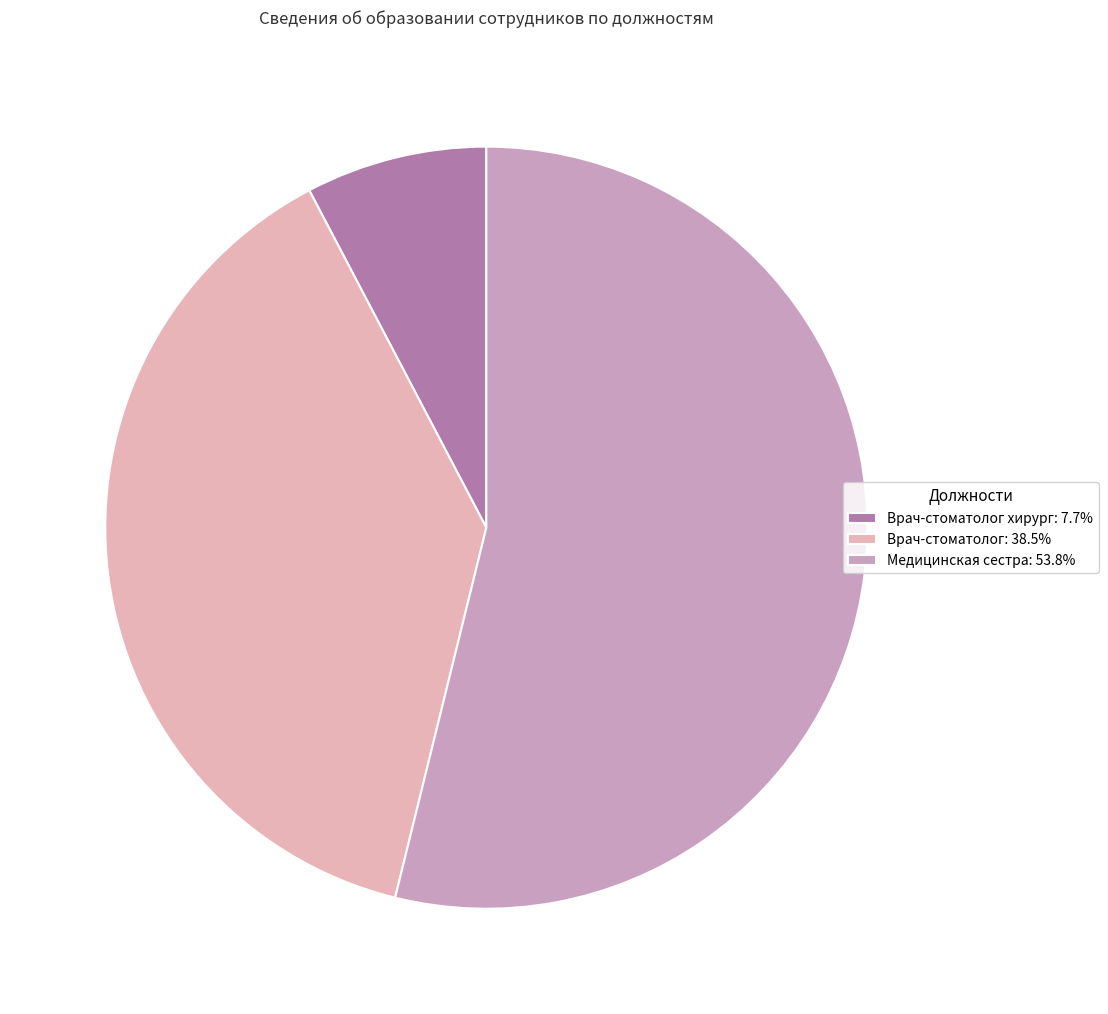

Count the number of slices in the pie.

3